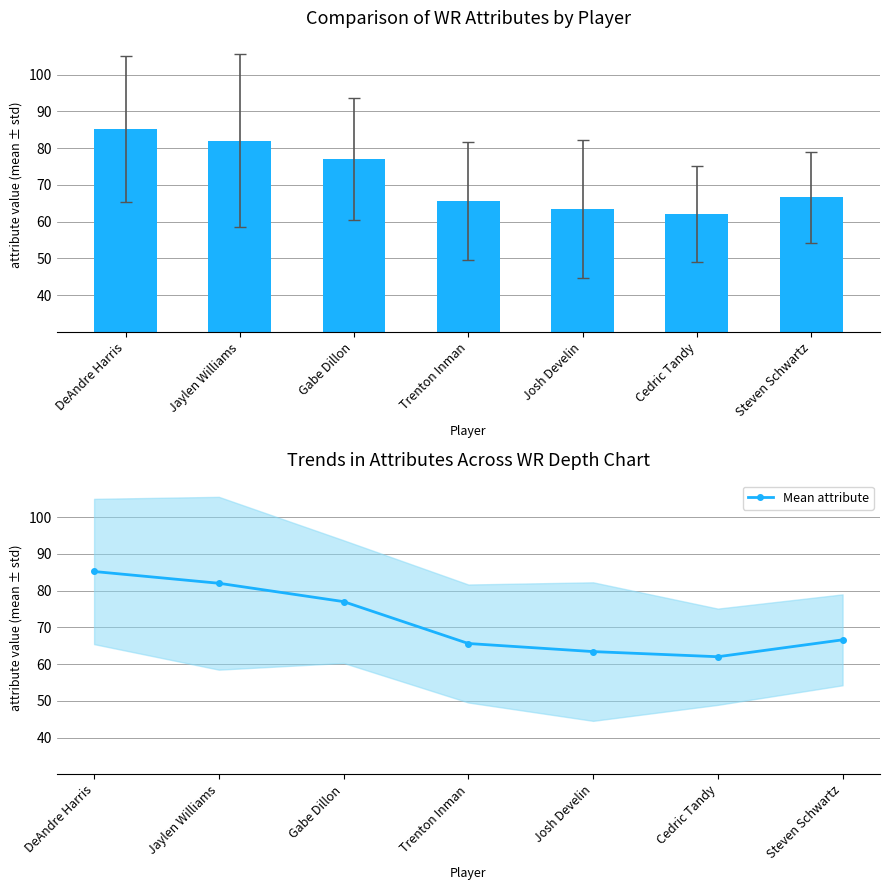

Between Trenton Inman and Steven Schwartz, which is larger?

Steven Schwartz